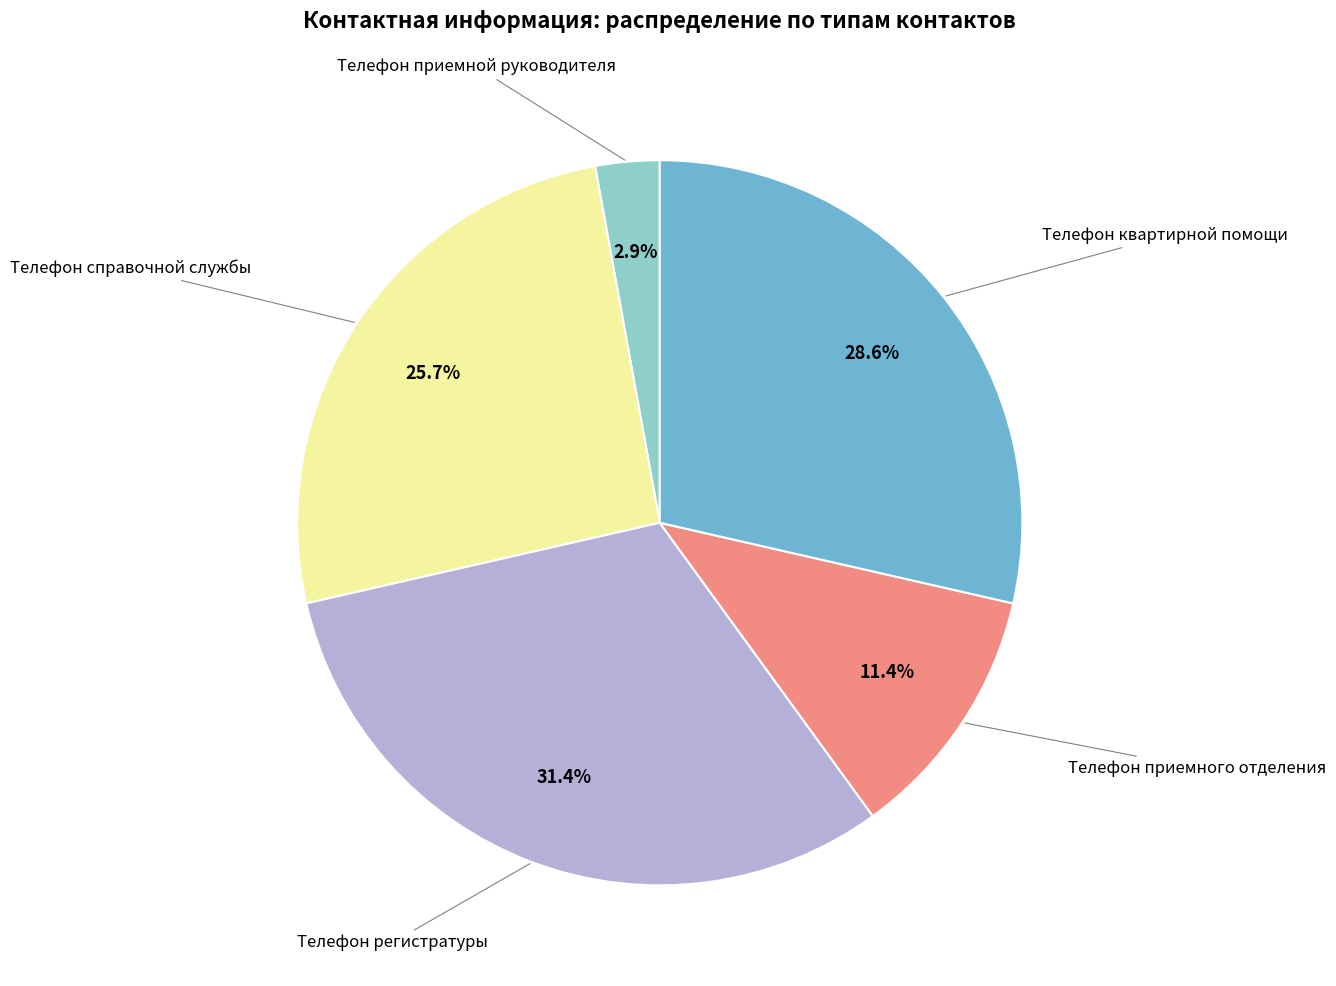

Does any single category account for the majority?

No